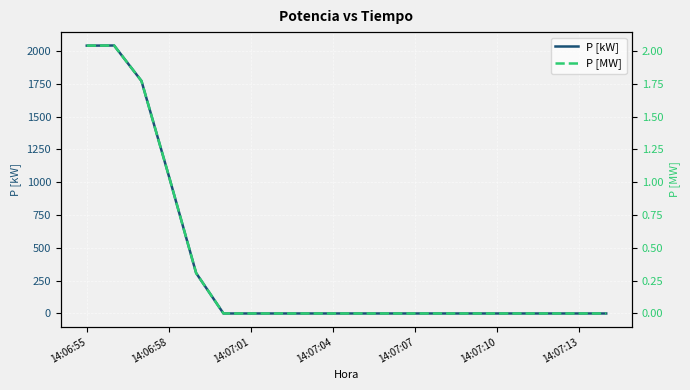

The value of P [kW] at 14:07:01 is -1208. True or false?

False